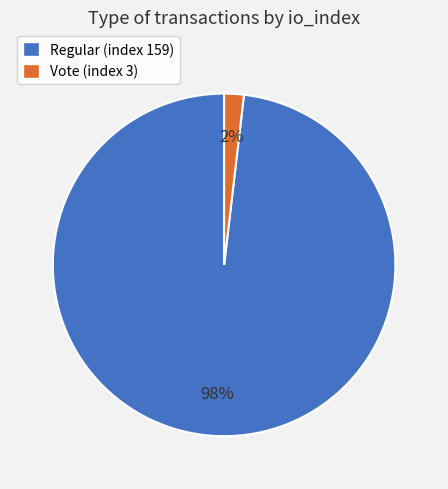

Is Regular (index 159) the majority of the pie?

Yes